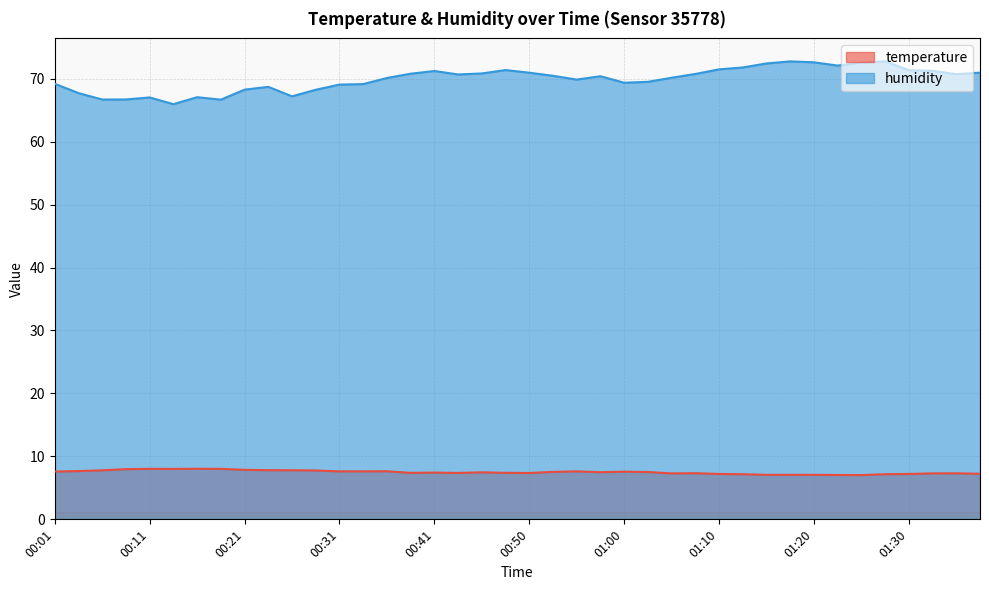

At which category is the sum across all series the highest?

01:27